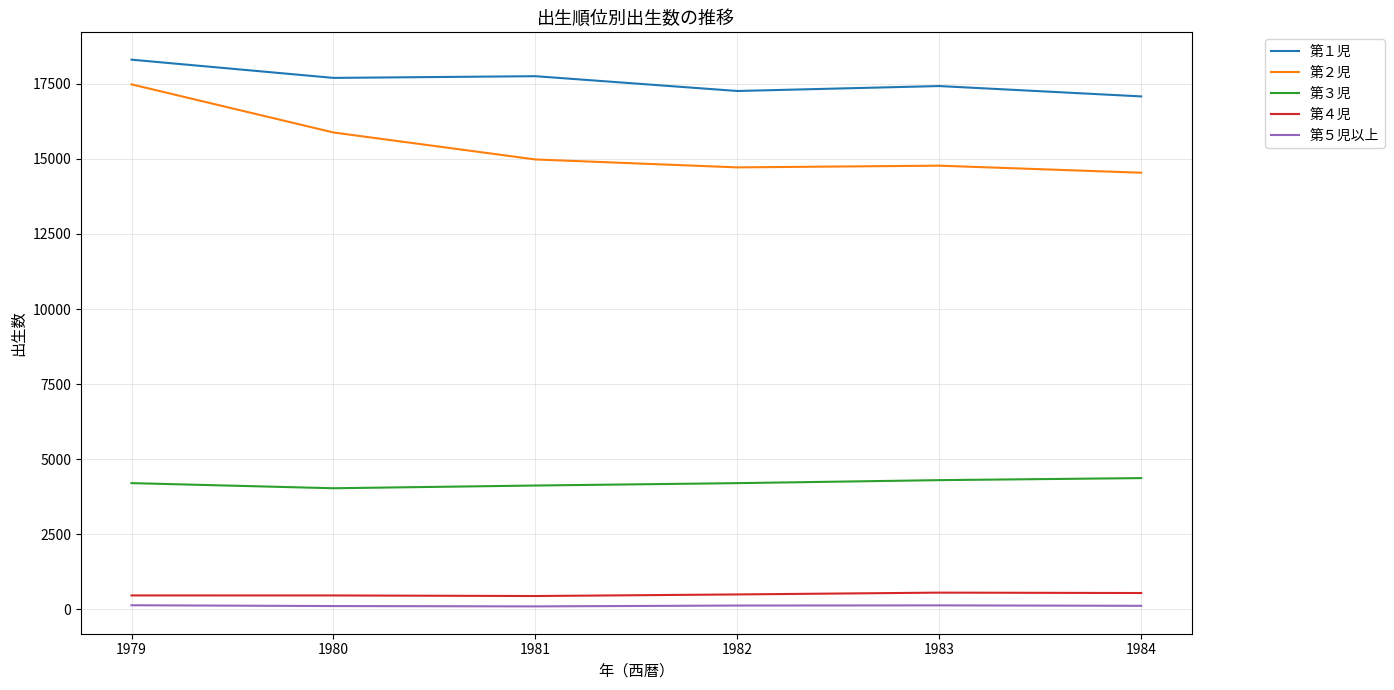

What is the maximum value shown in the chart?

18303